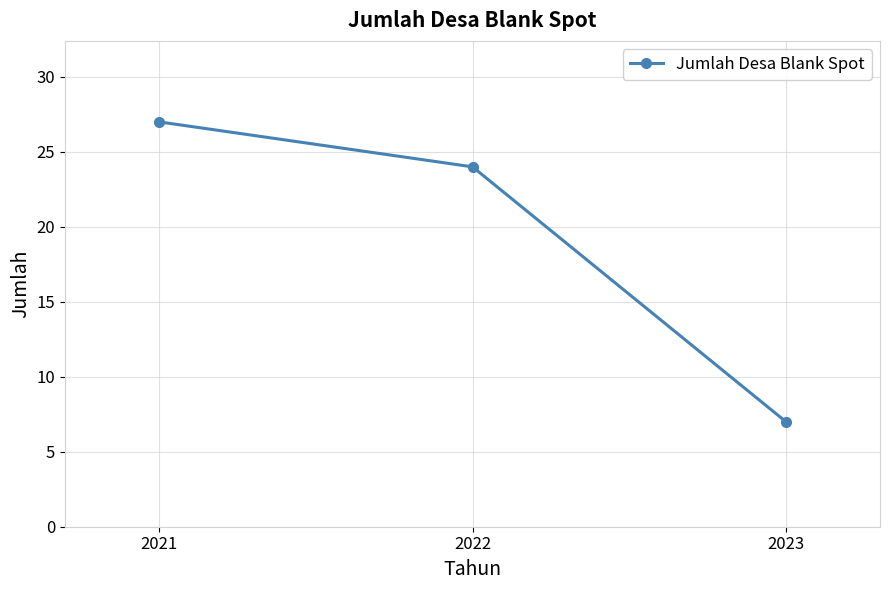

What is the ratio of the value at 2021 to the value at 2023?

3.9